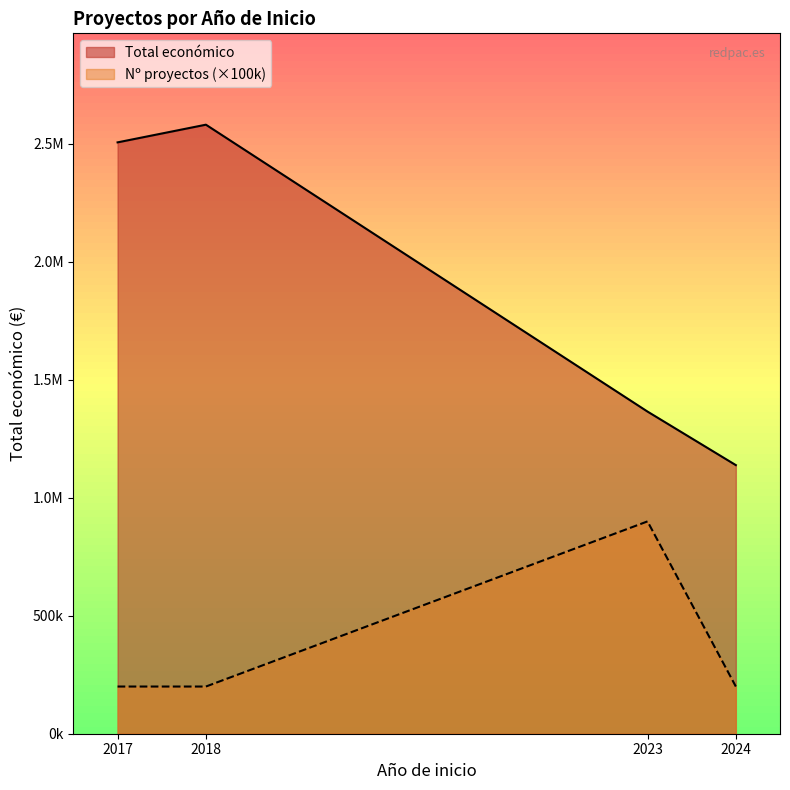

What are all the series names shown in the legend?

Total económico, Nº proyectos (×100k)